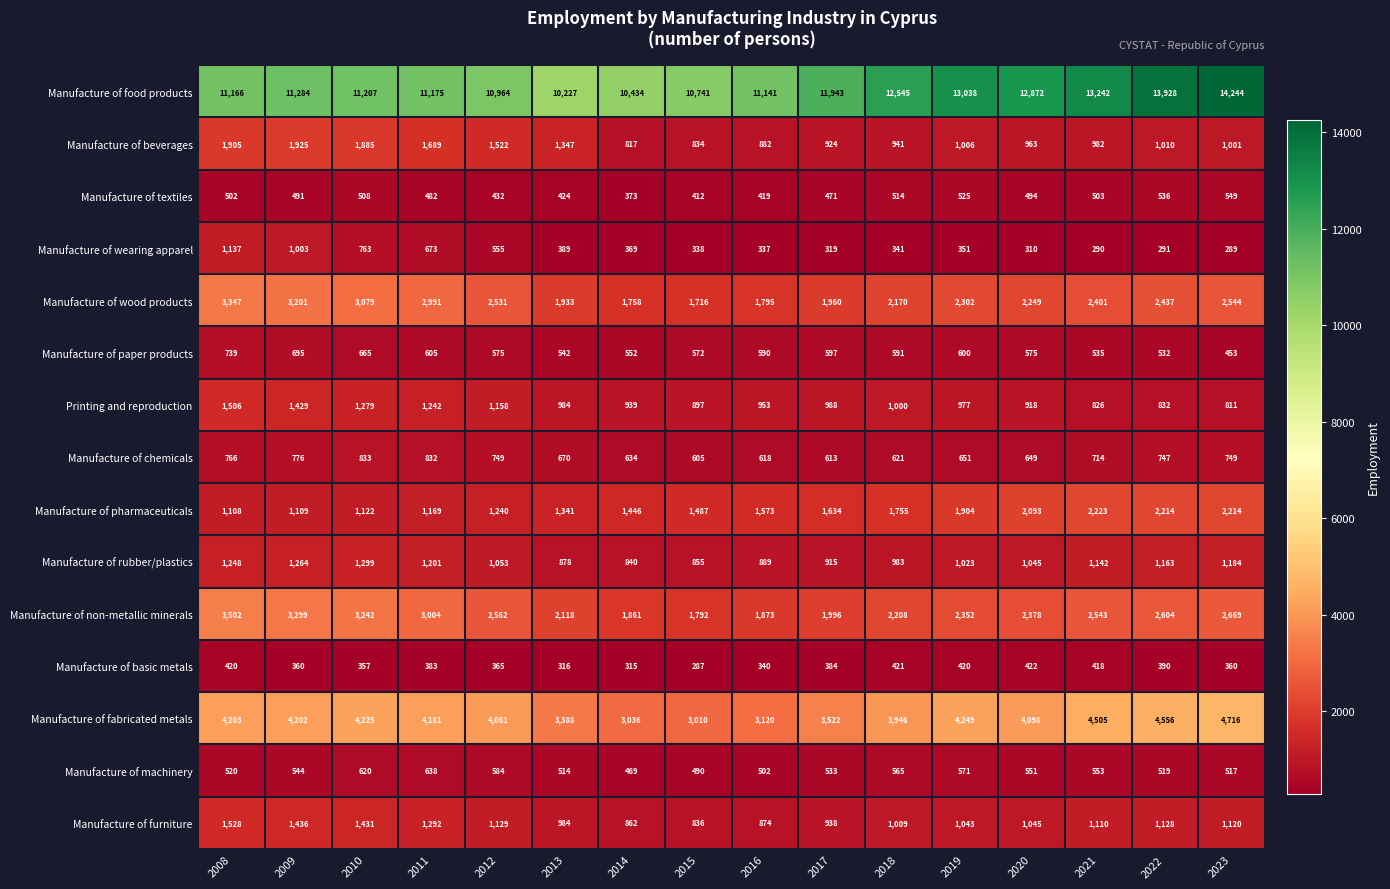

How many data points does each series have?

16